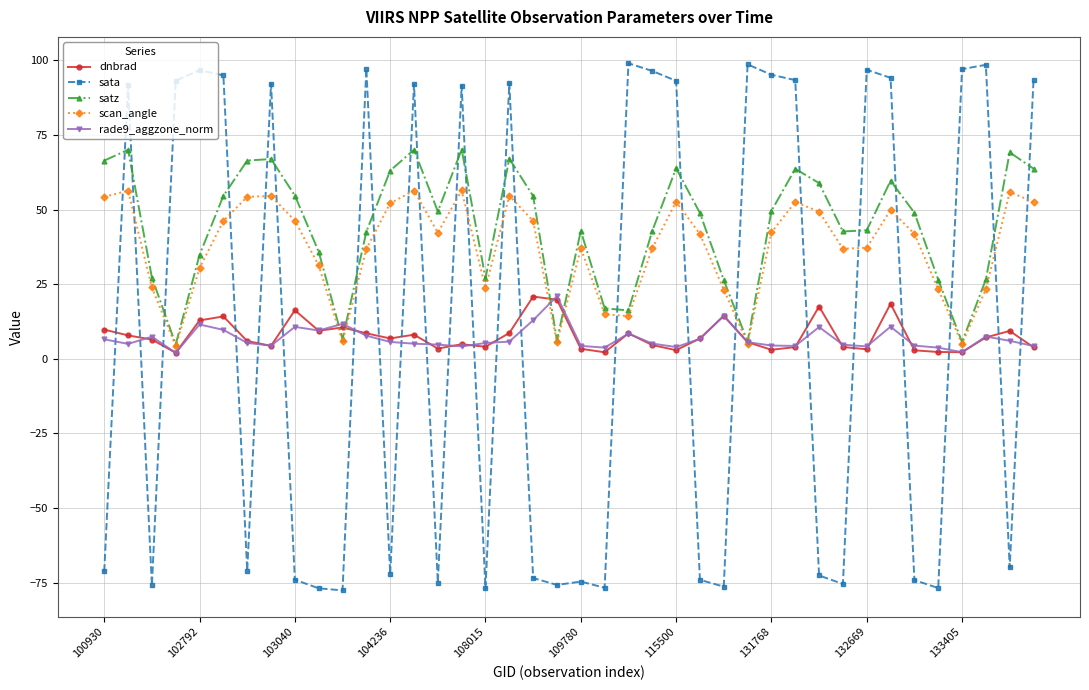

What is the minimum value shown in the chart?

-77.6